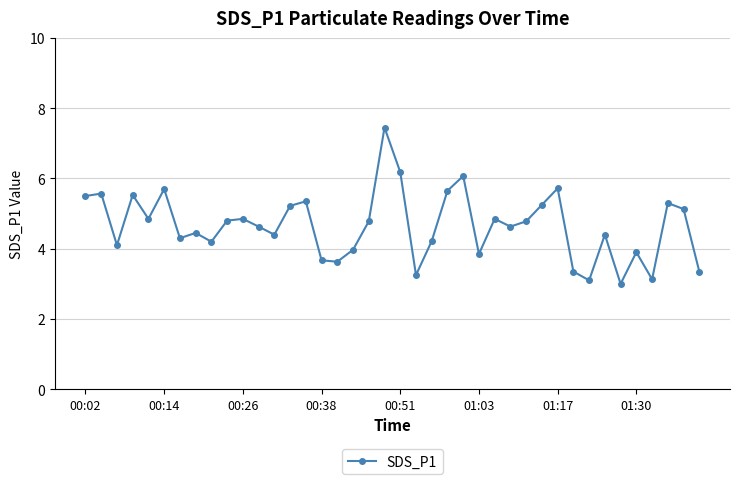

What is the difference between the second highest and second lowest values?

3.1